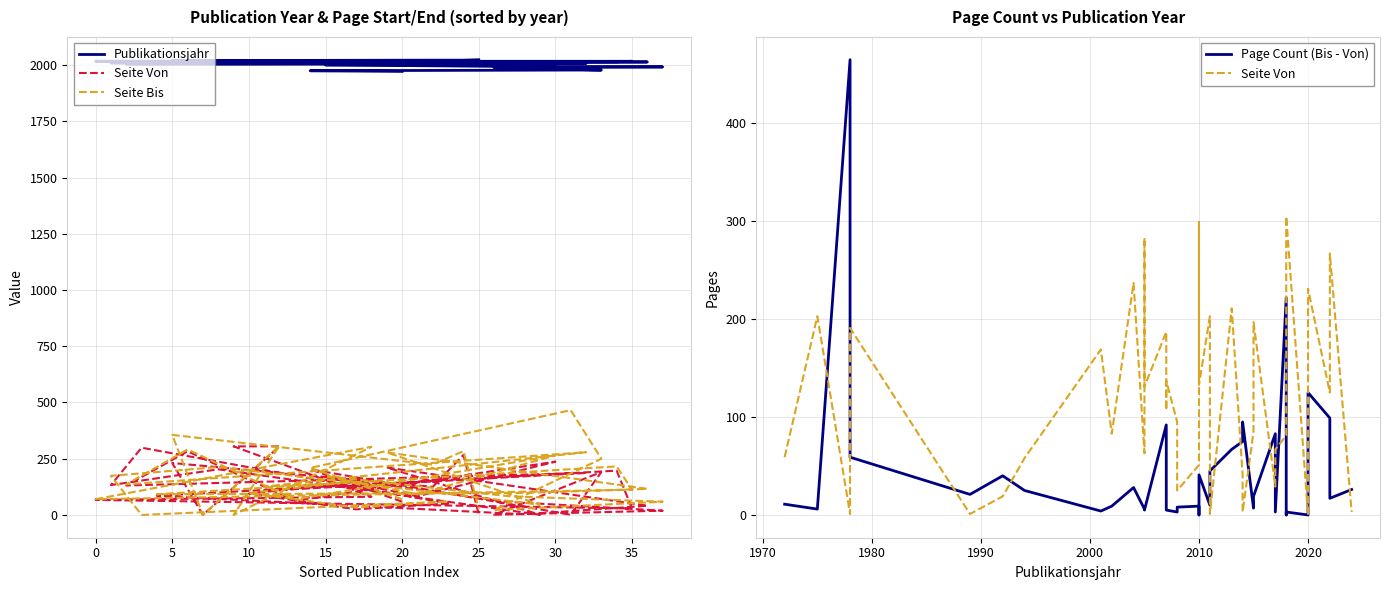

Which series has the widest spread of values?

Seite Bis